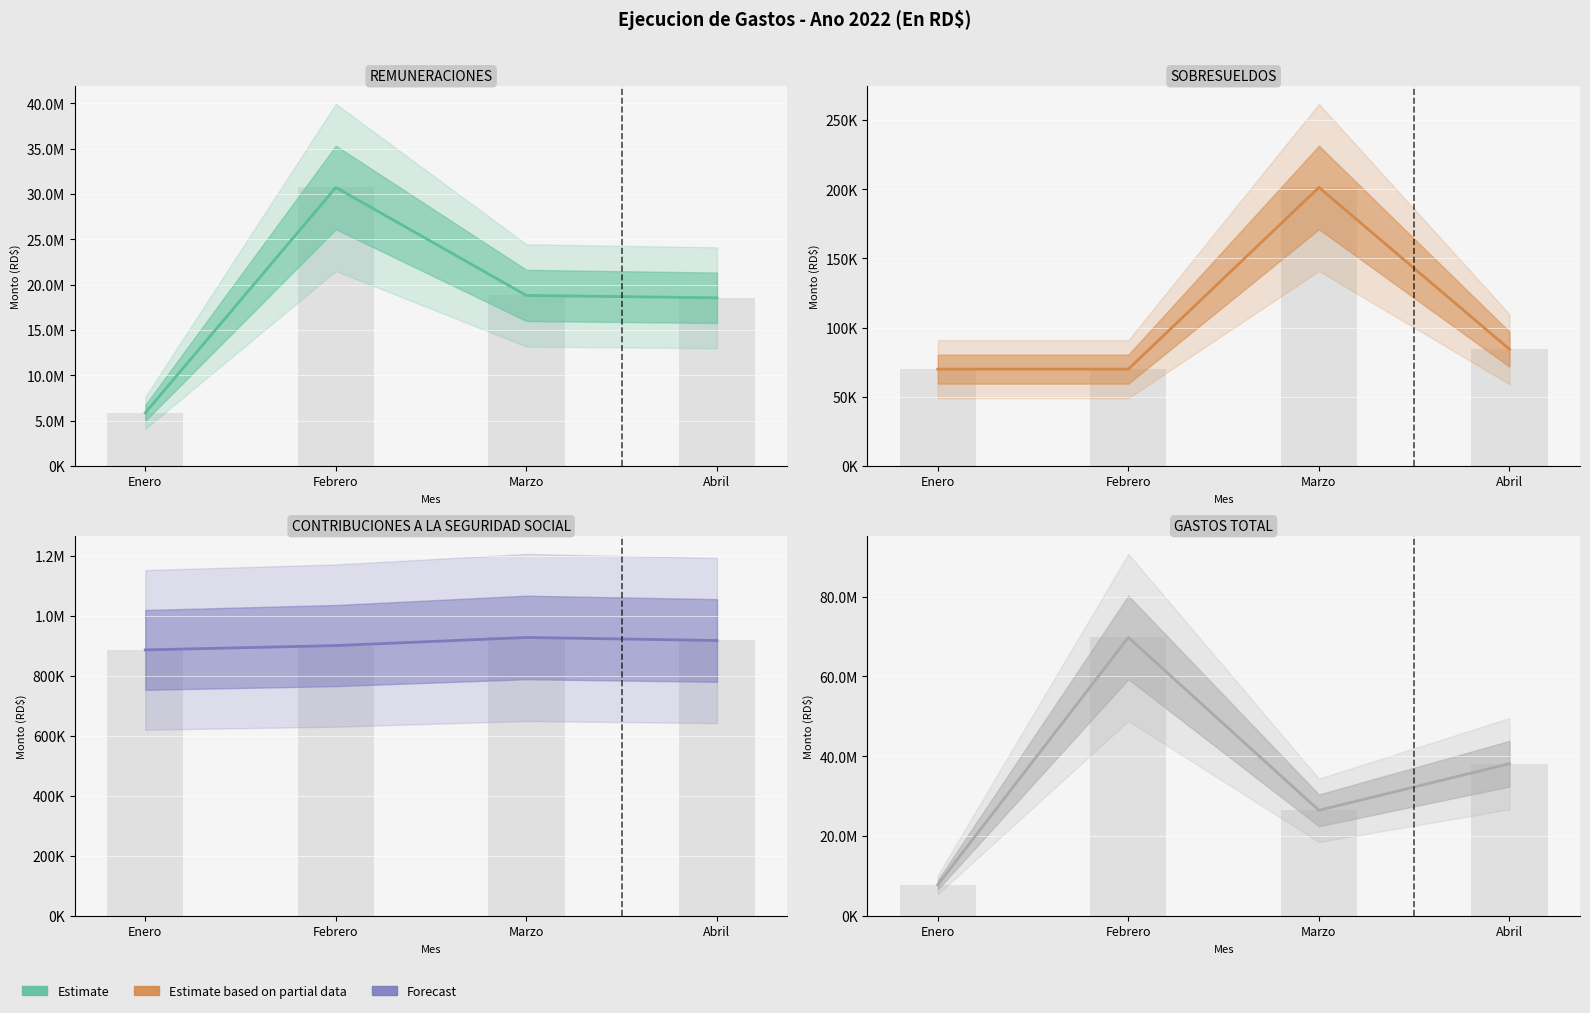

At how many categories does at least one series exceed 36088627?

2